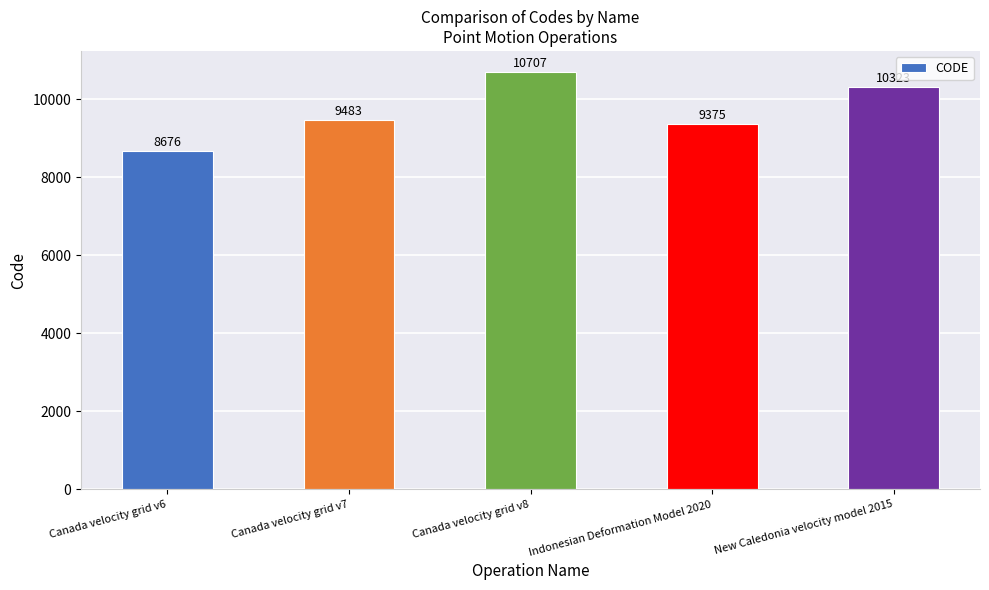

List the labels in order of value, largest first.

Canada velocity grid v8, New Caledonia velocity model 2015, Canada velocity grid v7, Indonesian Deformation Model 2020, Canada velocity grid v6